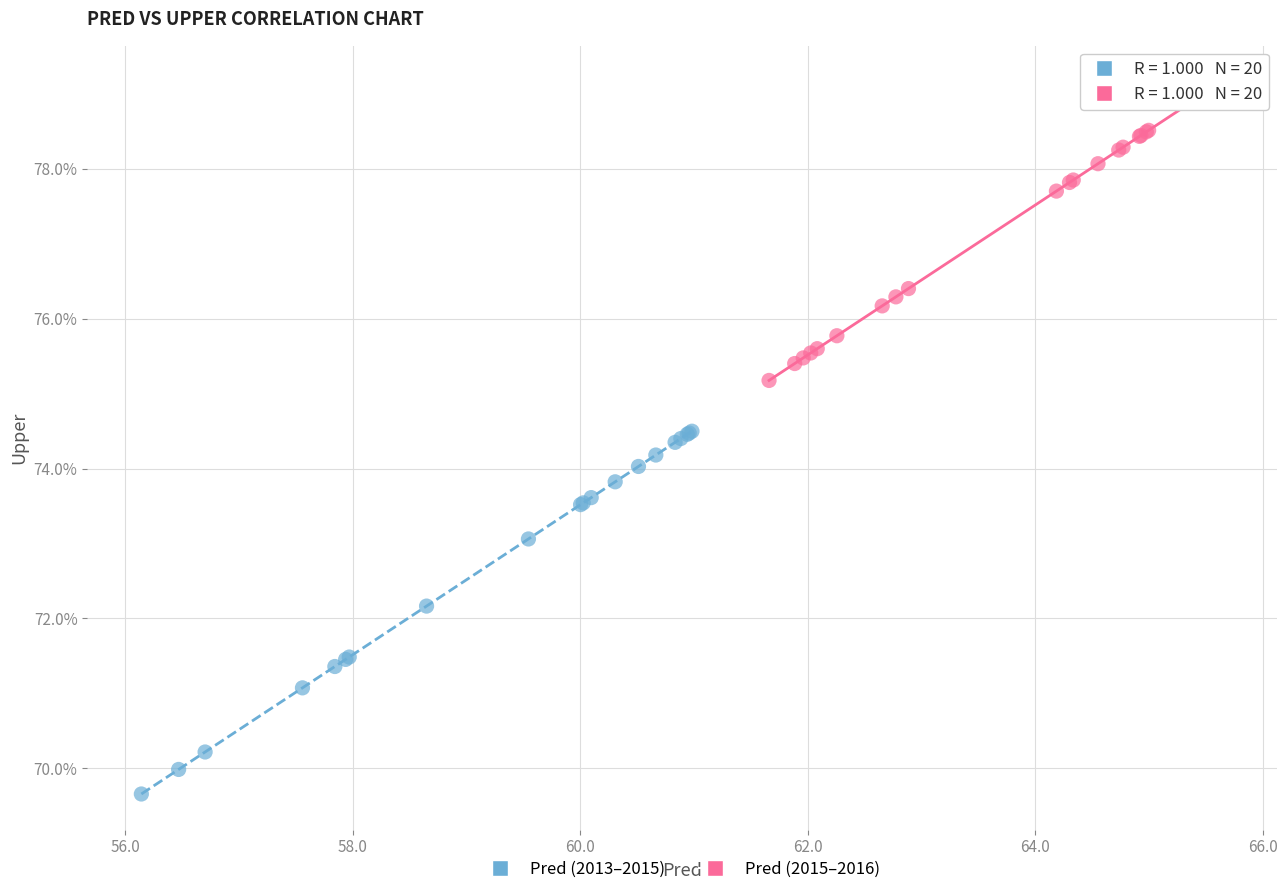

Which series contains the highest Y value?

Pred (2015–2016)